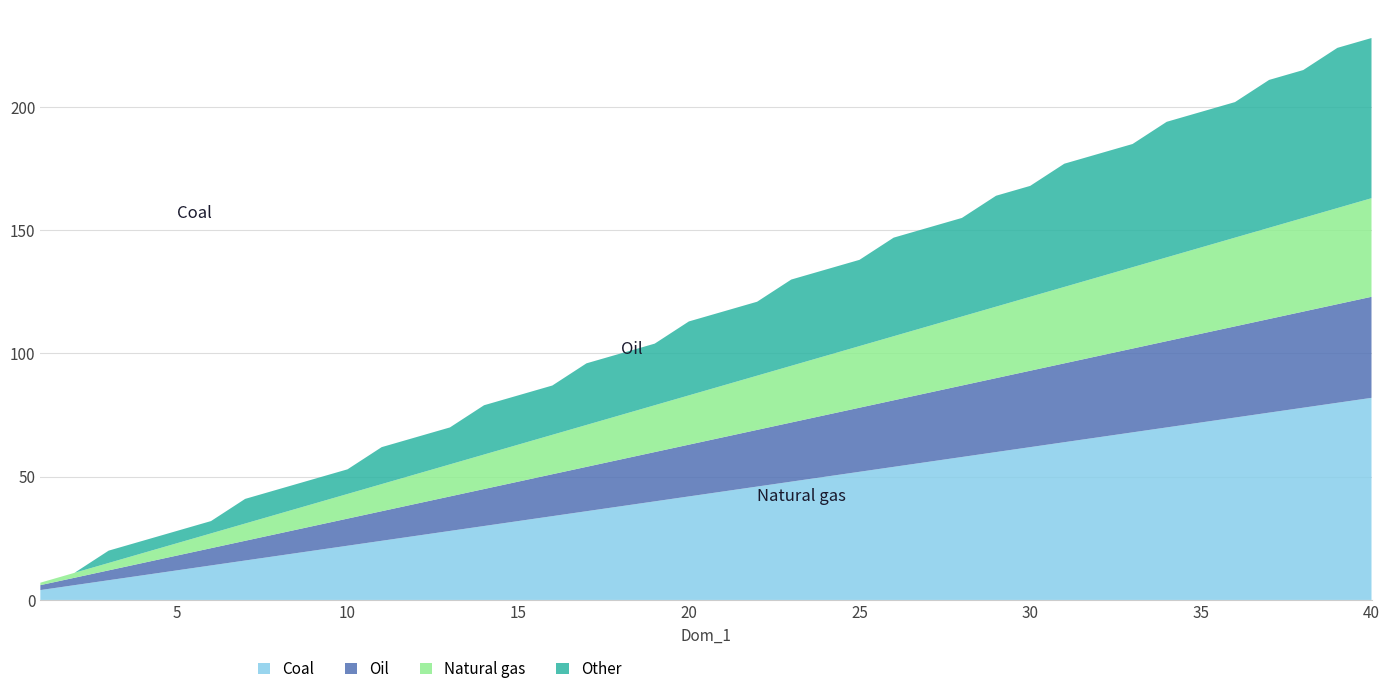

Reading right to left, transcribe all the data shown in this chart.

о: 82	80	78	76	74	72	70	68	66	64	62	60	58	56	54	52	50	48	46	44	42	40	38	36	34	32	30	28	26	24	22	20	18	16	14	12	10	8	6	4
1: 41	40	39	38	37	36	35	34	33	32	31	30	29	28	27	26	25	24	23	22	21	20	19	18	17	16	15	14	13	12	11	10	9	8	7	6	5	4	3	2
2: 40	39	38	37	36	35	34	33	32	31	30	29	28	27	26	25	24	23	22	21	20	19	18	17	16	15	14	13	12	11	10	9	8	7	6	5	4	3	2	1
3: 65	65	60	60	55	55	55	50	50	50	45	45	40	40	40	35	35	35	30	30	30	25	25	25	20	20	20	15	15	15	10	10	10	10	5	5	5	5	0	0